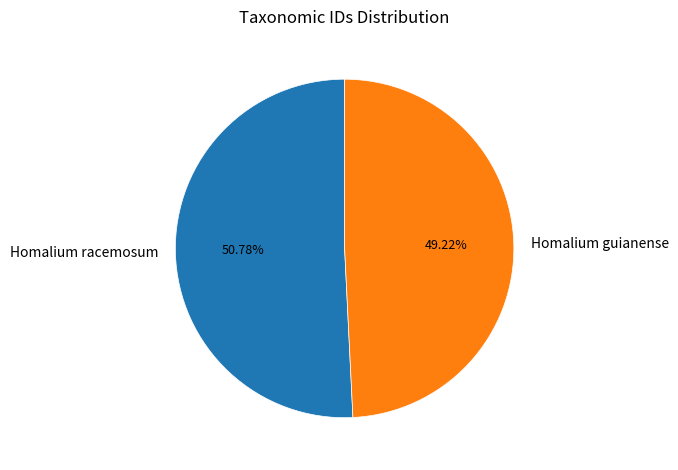

To the nearest percent, what percentage of the pie is Homalium guianense?

49%